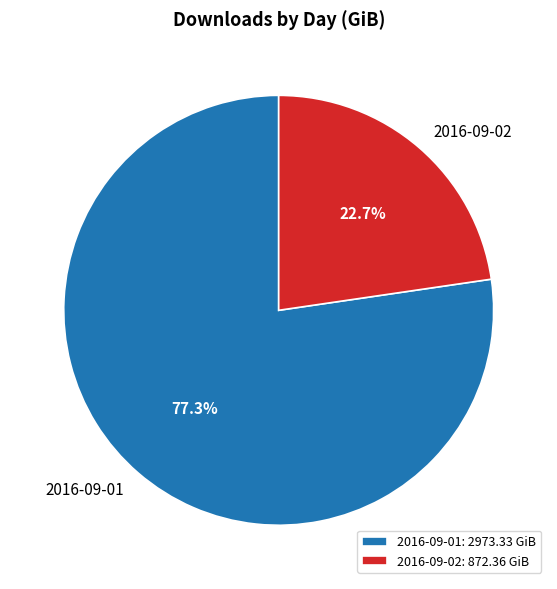

What percentage is the 2016-09-01 slice, to the nearest percent?

77%